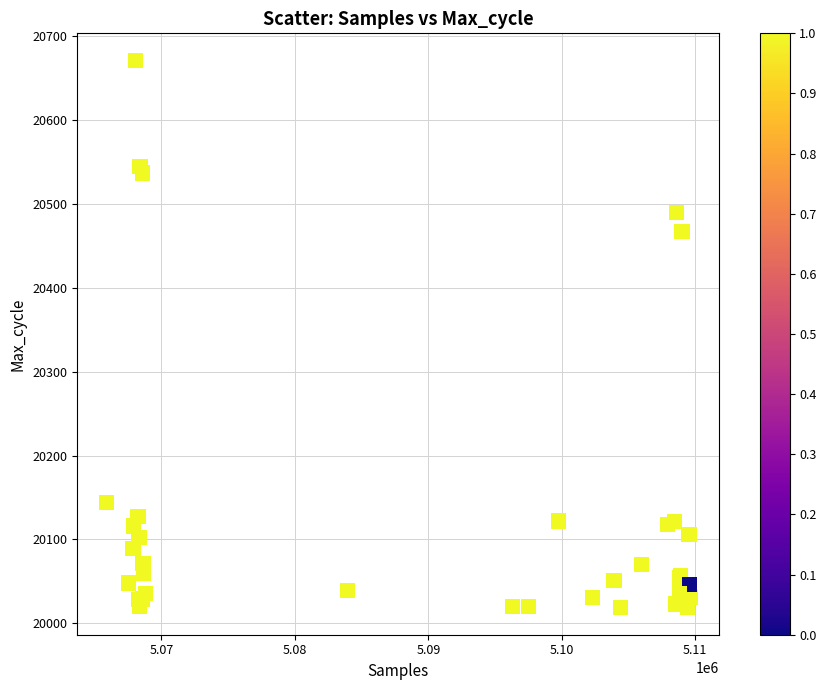

What Y value in the scatter plot is closest to 20345?

20467